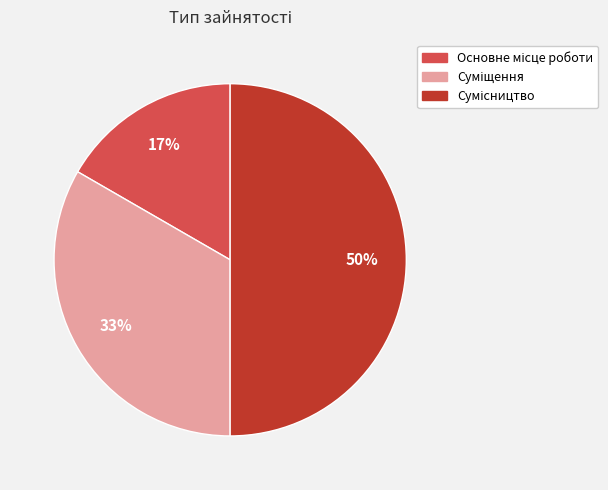

To the nearest percent, what is the difference between the largest and smallest slice percentages?

33%